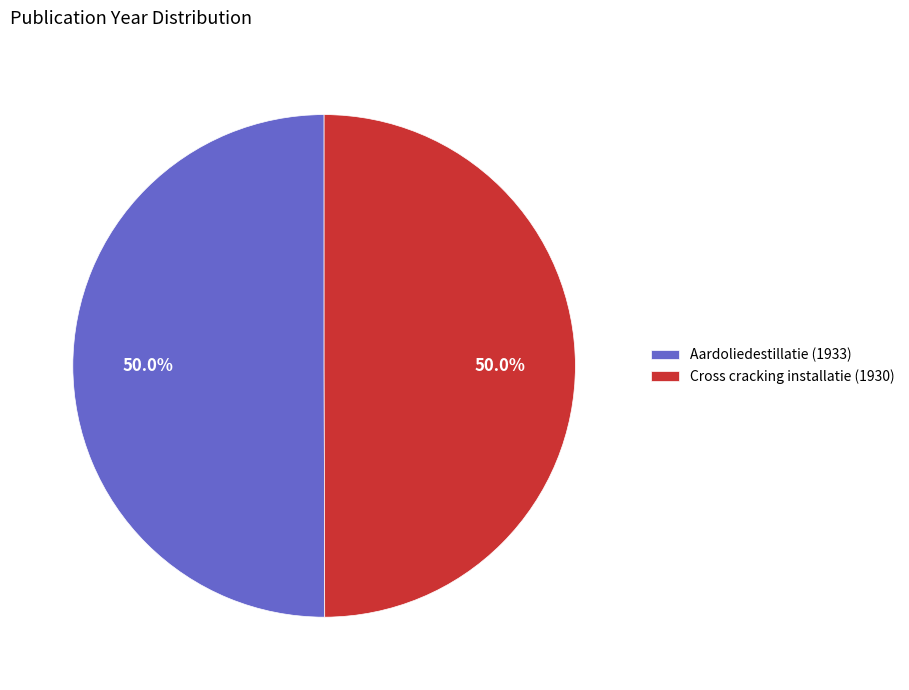

What percentage do Aardoliedestillatie (1933) and Cross cracking installatie (1930) together represent?

100.0%